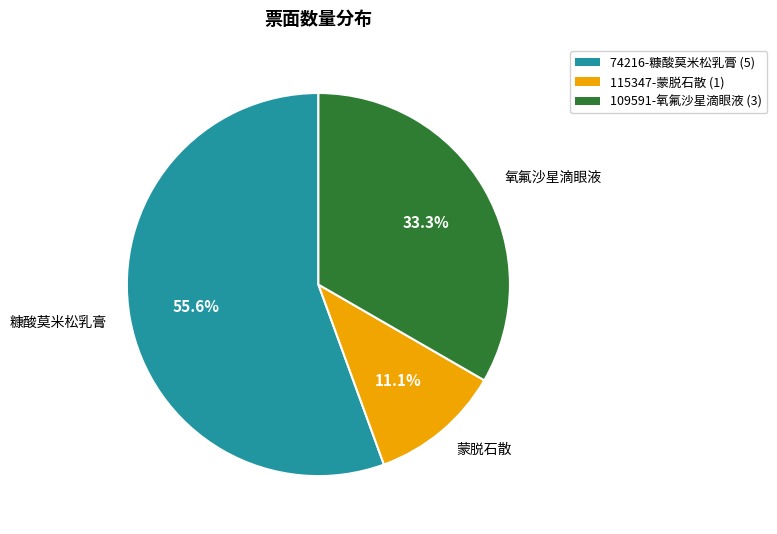

Combined, do 115347 and 109591 account for over 50%?

No